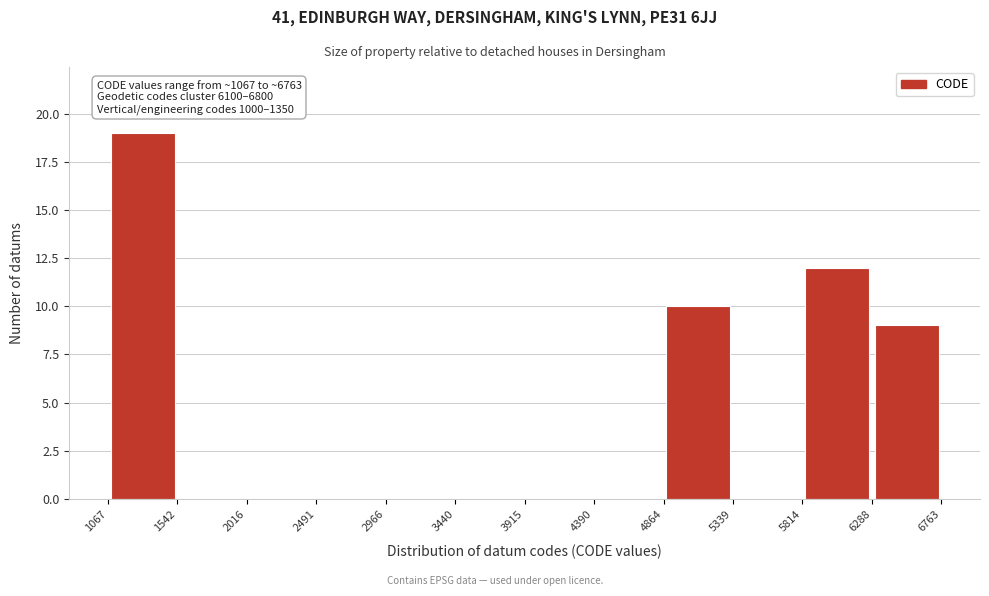

Which range on the x-axis has the tallest bar?

1067 to 1542